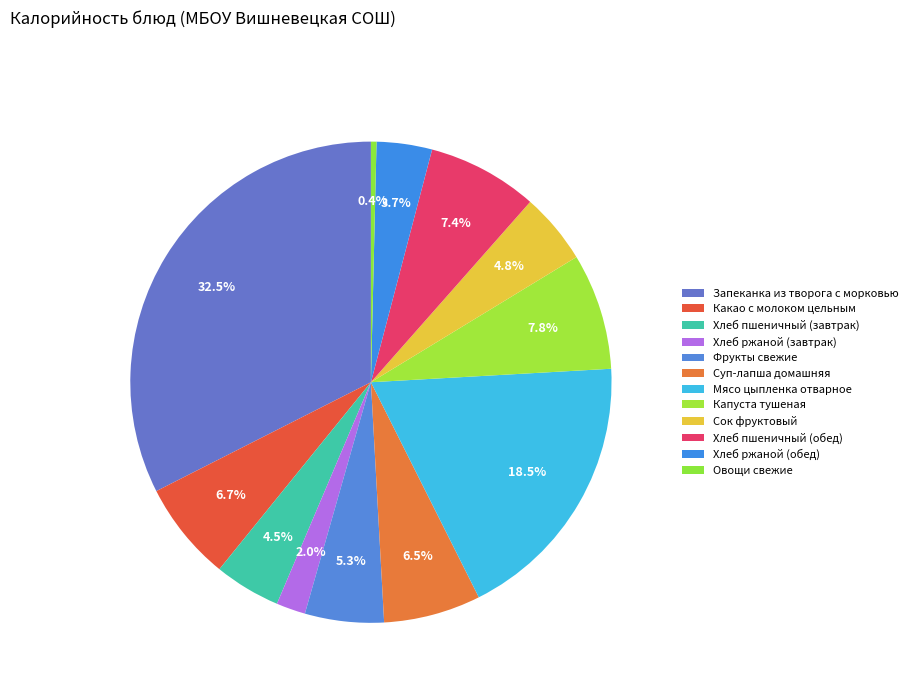

How many slices are in this pie chart?

12